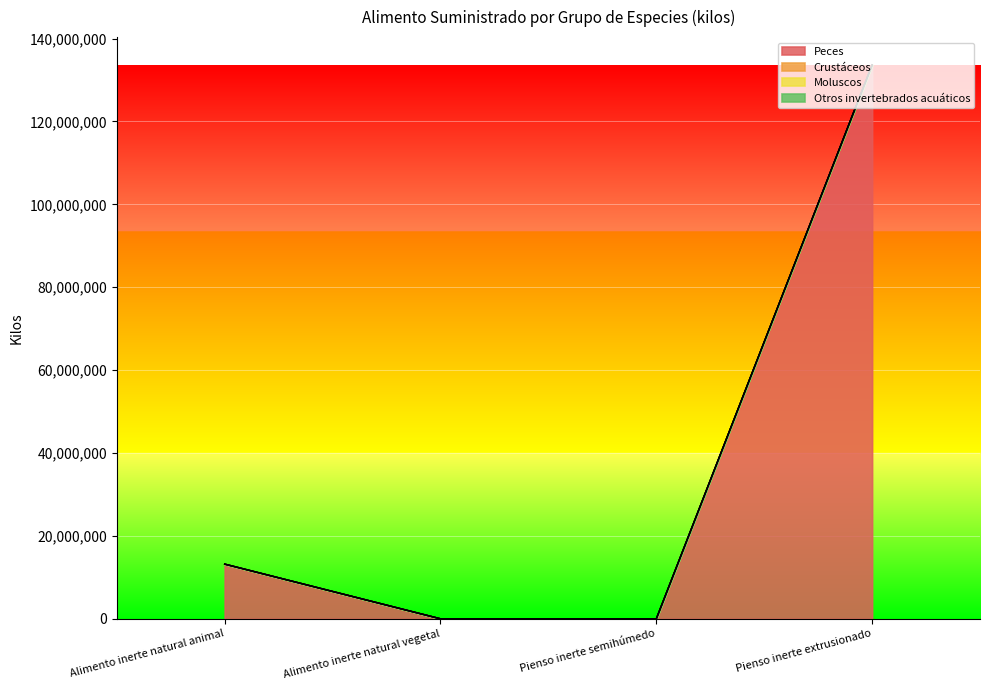

What position from the left is Alimento inerte natural vegetal?

2